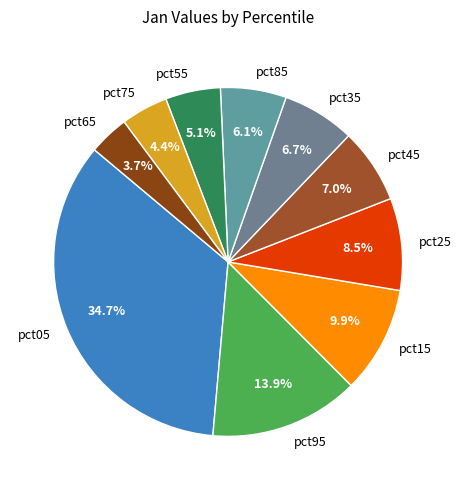

Which has a higher value, pct65 or pct55?

pct55